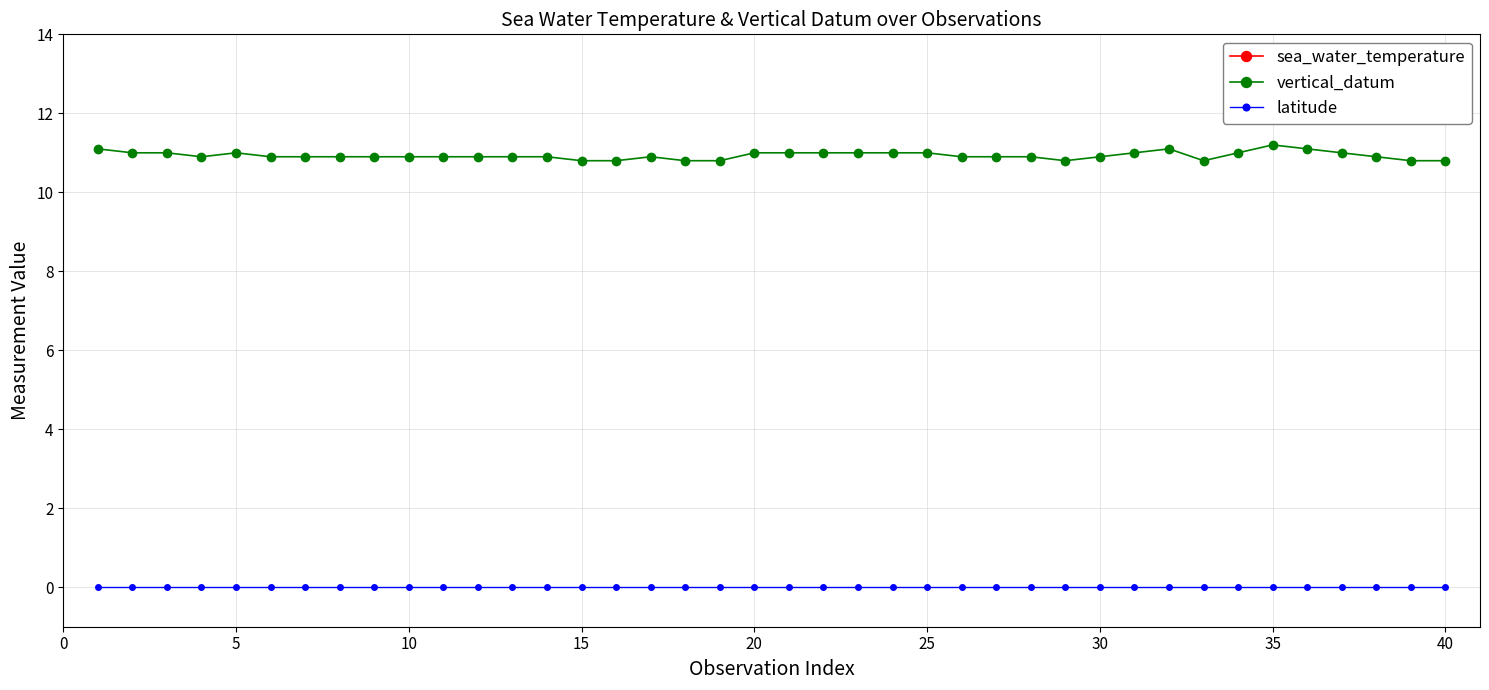

True or false: vertical_datum has more than 1 points higher than both neighbors.

True